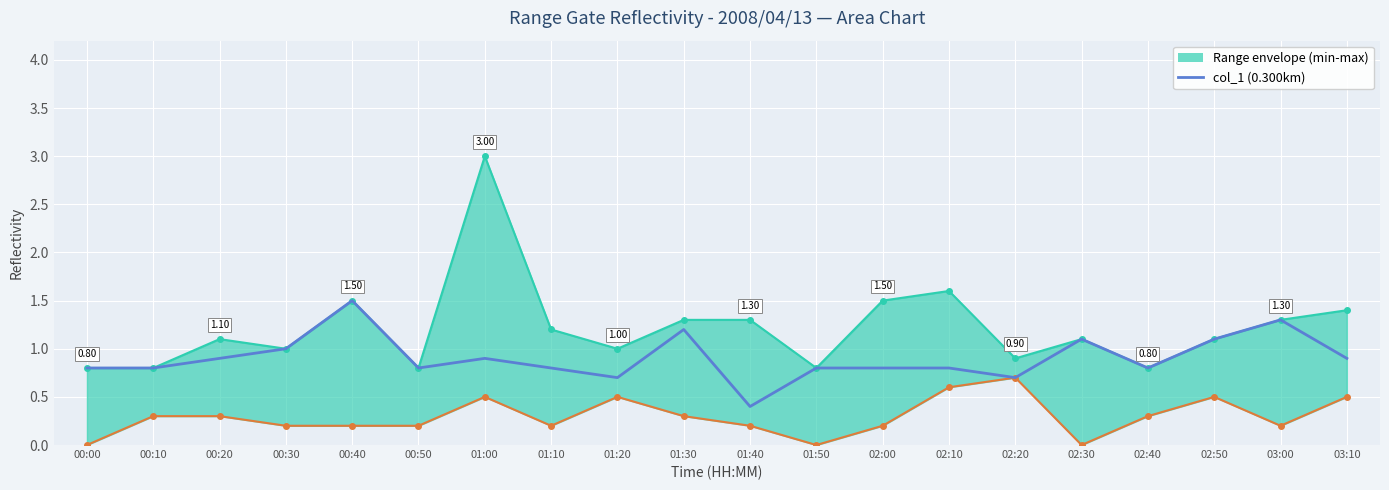

What is the difference between the maximum and second lowest values in the Upper bound (0.300km) series?

2.2